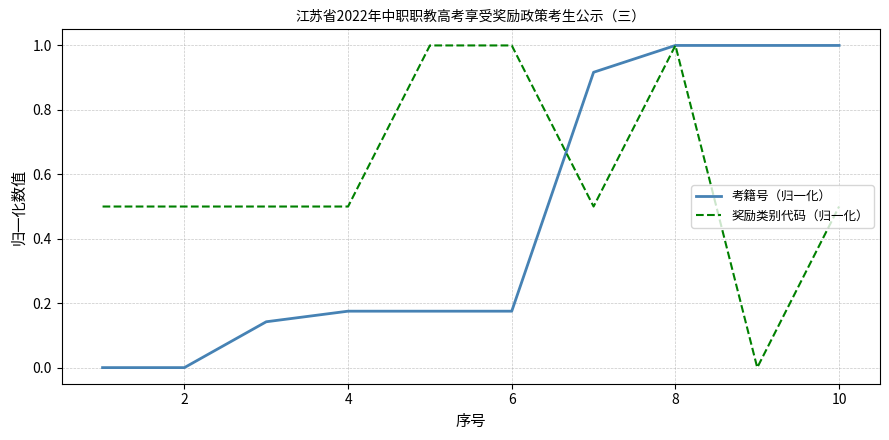

How many lines are shown in the chart?

2